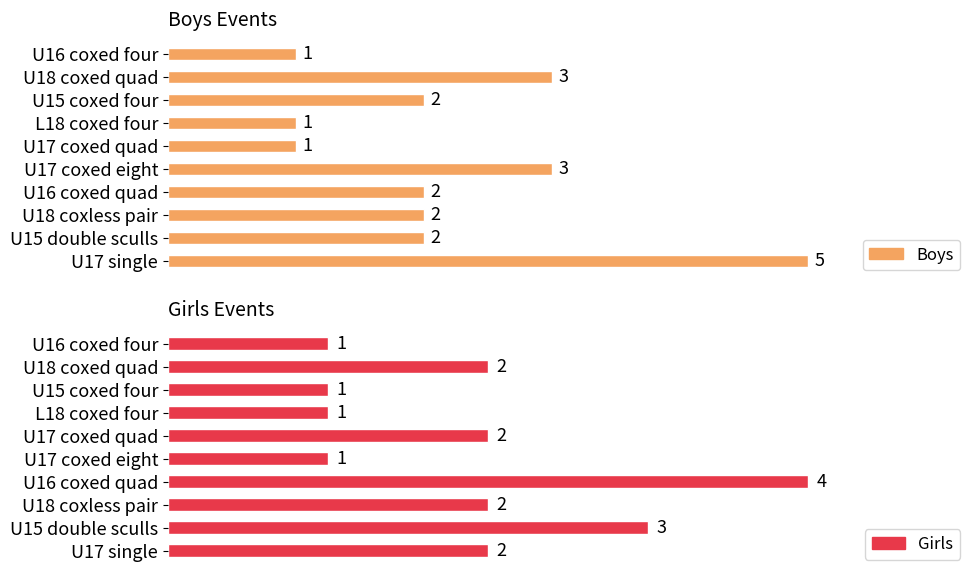

Rank the series at U17 coxed quad from lowest to highest value.

Boys, Girls